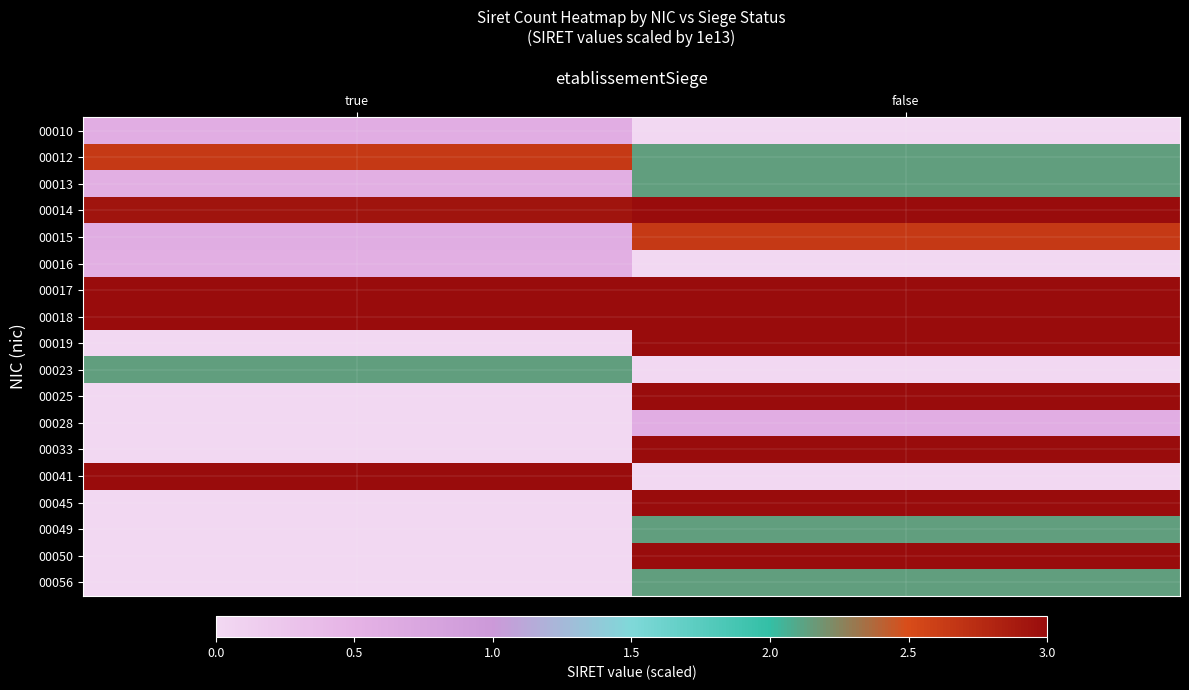

What is the total value across all series at true?

19.9